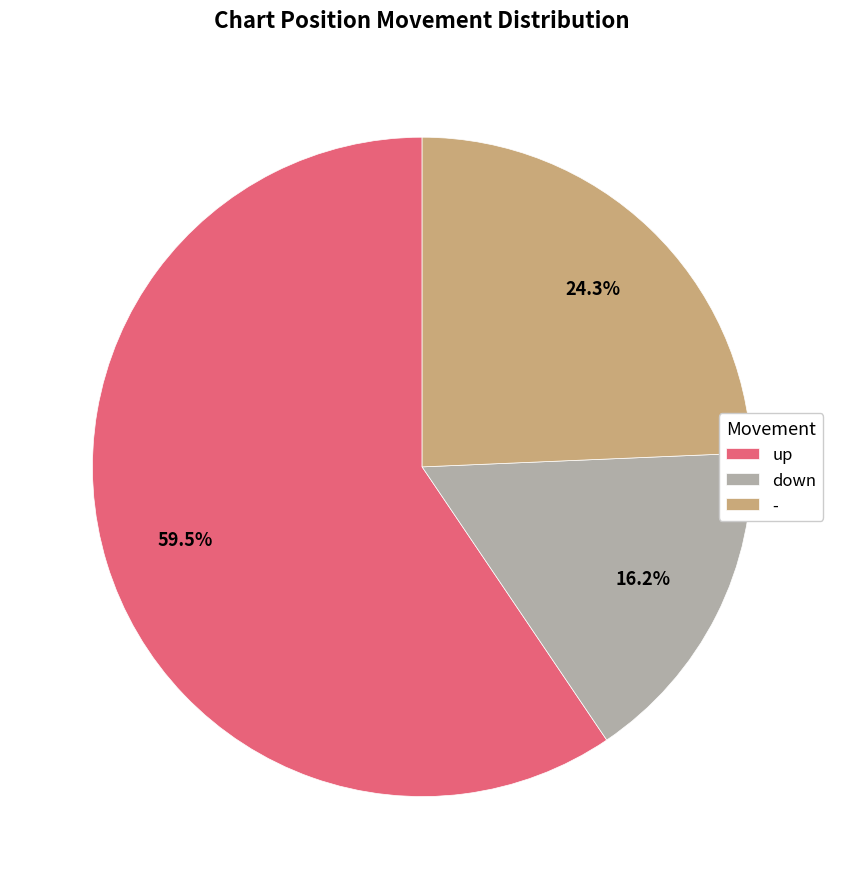

Between - and up, which is larger?

up